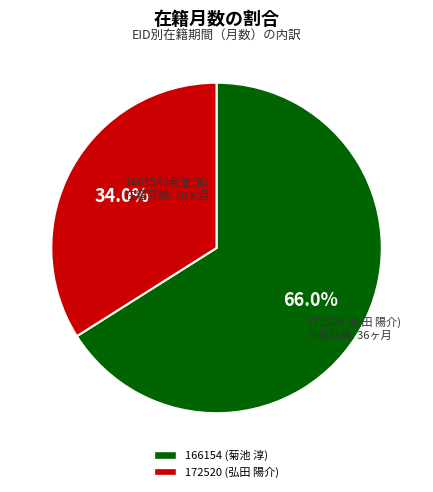

What is the ratio of the value at 166154 (菊池 淳) to the value at 172520 (弘田 陽介)?

1.9